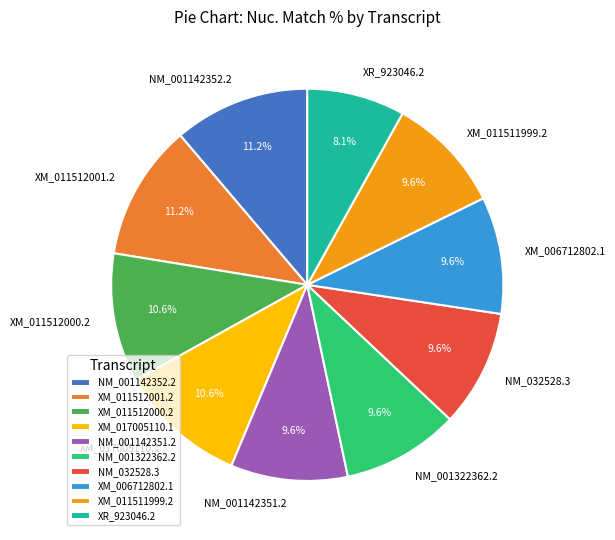

To the nearest percent, what percentage of the pie is XR_923046.2?

8%